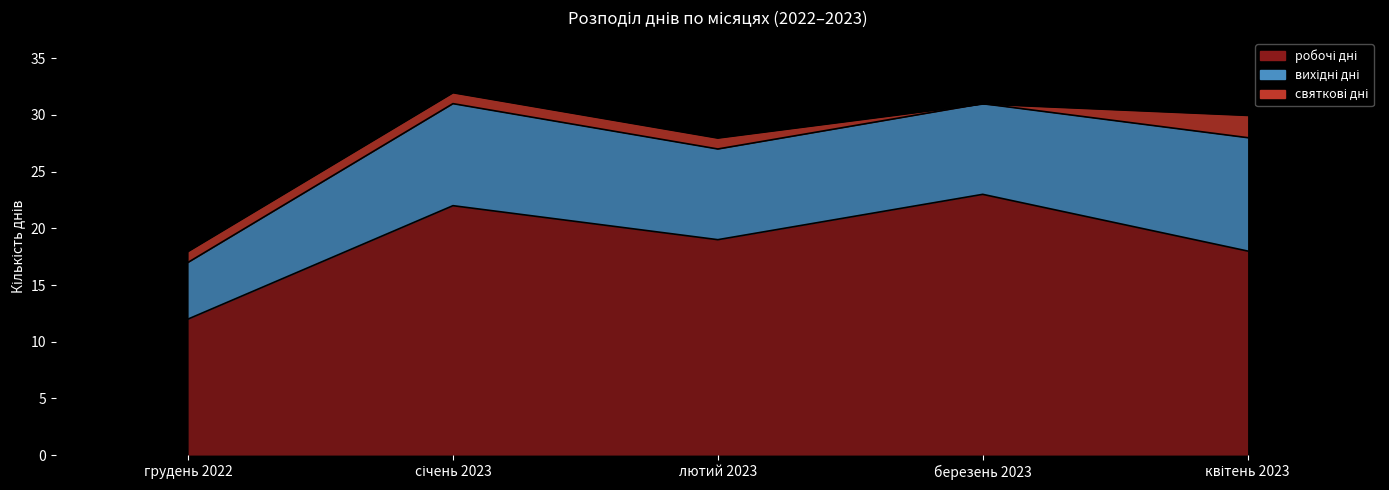

Which has a higher value, лютий 2023 or квітень 2023?

лютий 2023